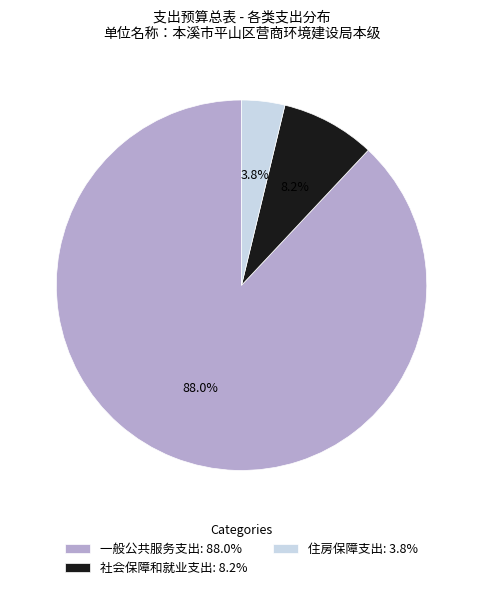

The 住房保障支出 slice represents 4% of the pie. True or false?

True